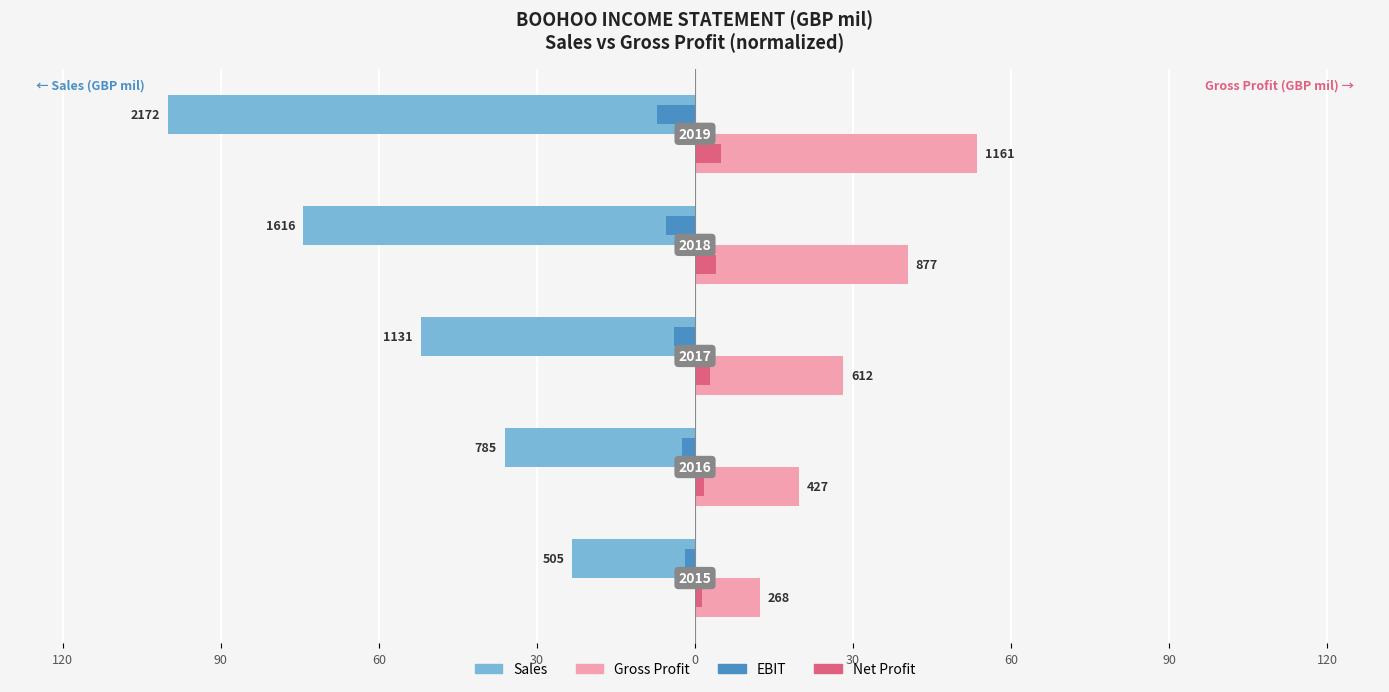

Reading left to right, what are all the values shown in this chart?

Sales: -23.3	-36.1	-52.1	-74.4	-100.0
Gross Profit: 12.4	19.7	28.2	40.4	53.4
EBIT: -1.8	-2.4	-3.9	-5.5	-7.2
Net Profit: 1.4	1.8	2.8	4.0	4.9